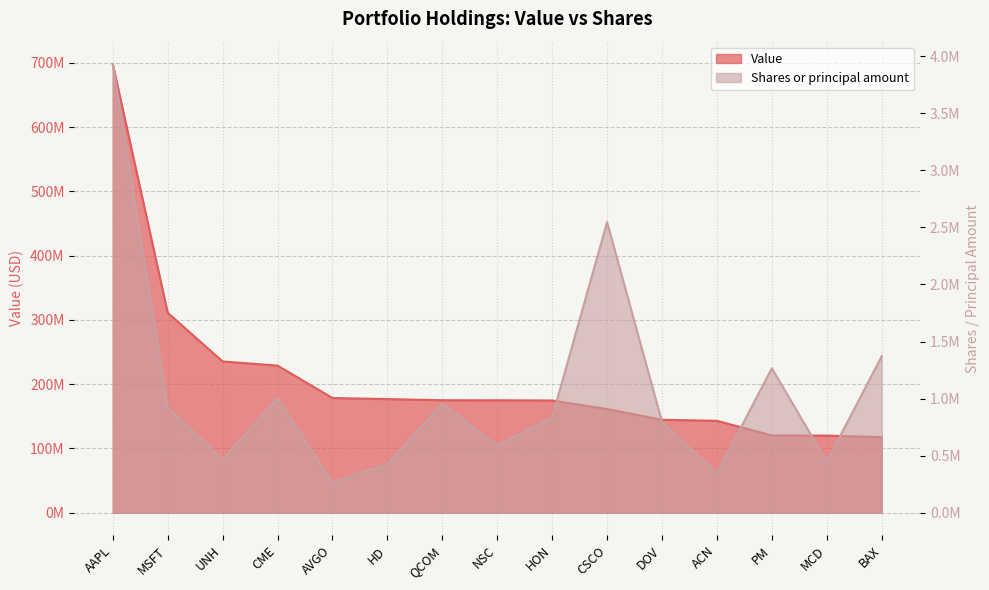

At which category does the chart reach its peak across all series?

AAPL